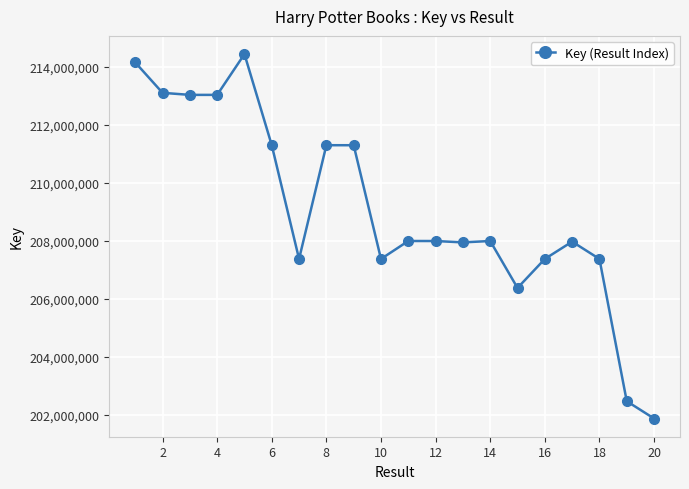

What is the value of the 1st point from the left?

214140188